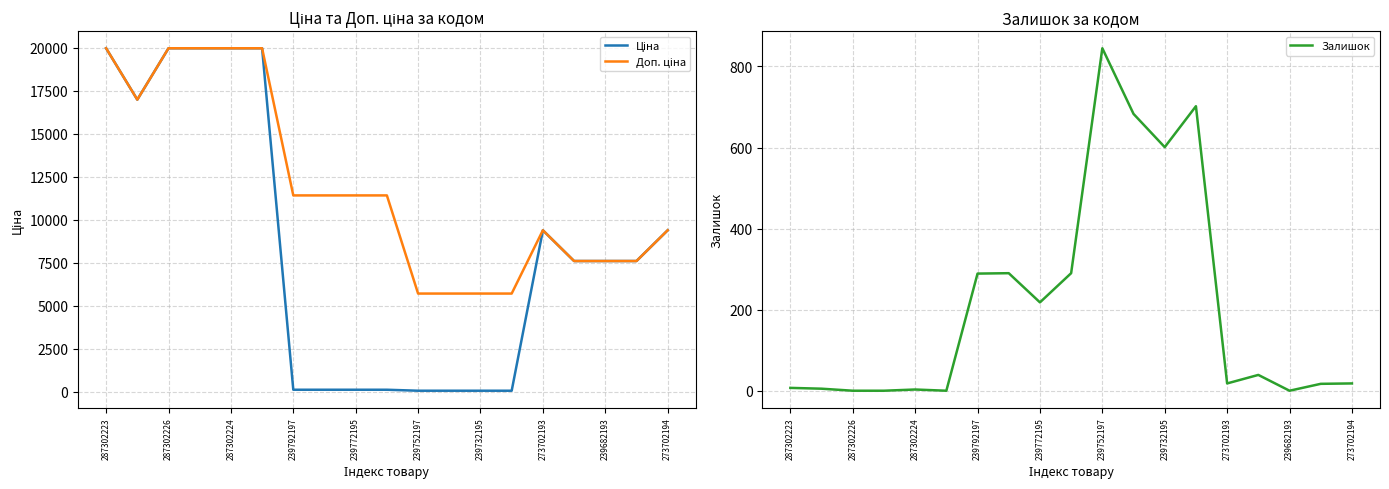

The Залишок series shows 3 at 287302224. True or false?

True